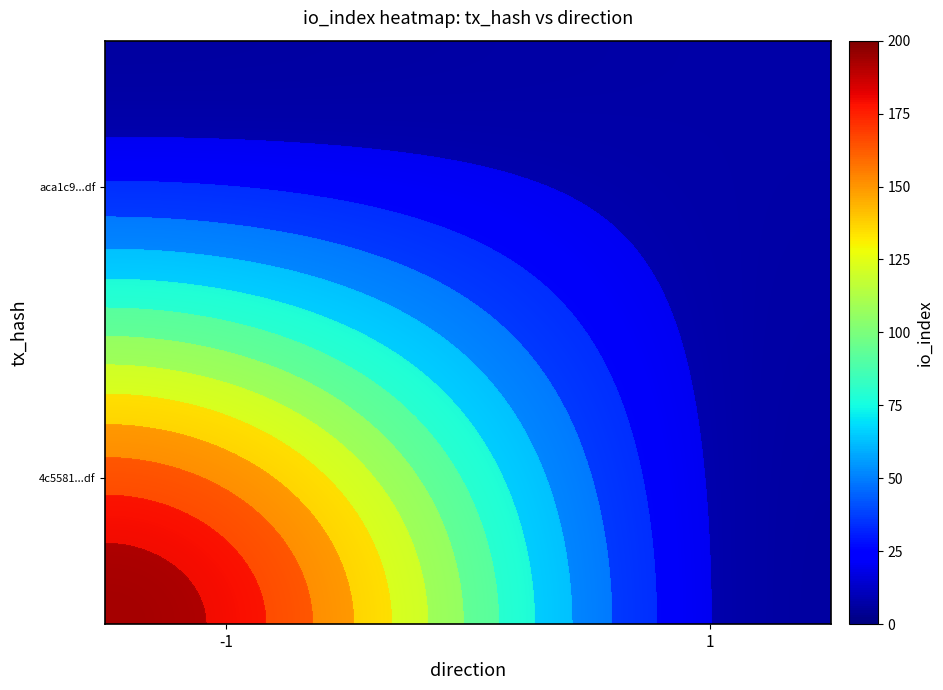

Is it true that aca1c99e3a99f40c5f2fb2eecc0648eaeb2abdf equals 2 at direction?

False